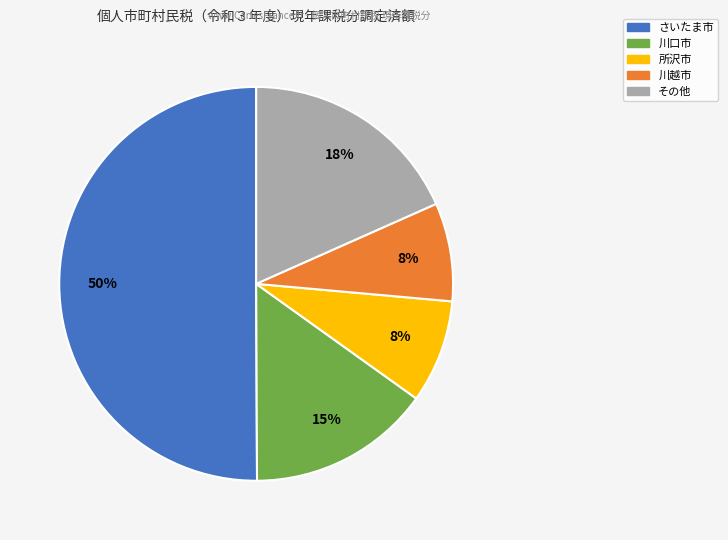

To the nearest percent, what is the average slice percentage?

20%